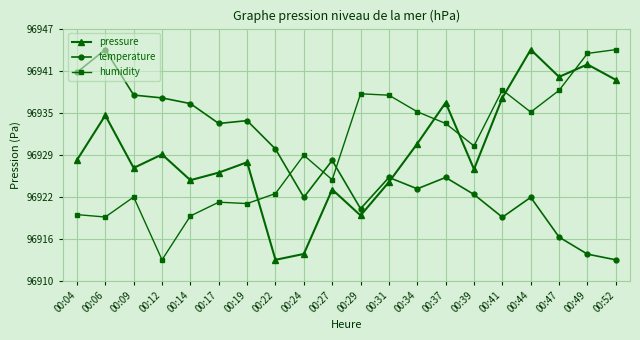

Reading right to left, extract all data points from this chart.

pressure: 00:52=96940.2	00:49=96942.5	00:47=96940.7	00:44=96944.7	00:41=96937.6	00:39=96927.0	00:37=96936.9	00:34=96930.8	00:31=96925.1	00:29=96920.2	00:27=96924.0	00:24=96914.5	00:22=96913.6	00:19=96928.1	00:17=96926.5	00:14=96925.4	00:12=96929.2	00:09=96927.2	00:06=96935.0	00:04=96928.4
temperature: 00:52=96913.6	00:49=96914.5	00:47=96917.0	00:44=96922.9	00:41=96919.9	00:39=96923.3	00:37=96925.8	00:34=96924.1	00:31=96925.8	00:29=96921.2	00:27=96928.3	00:24=96922.9	00:22=96930.0	00:19=96934.2	00:17=96933.8	00:14=96936.7	00:12=96937.6	00:09=96938.0	00:06=96944.7	00:04=96941.4
humidity: 00:52=96944.7	00:49=96944.2	00:47=96938.7	00:44=96935.5	00:41=96938.7	00:39=96930.5	00:37=96933.8	00:34=96935.5	00:31=96938.0	00:29=96938.2	00:27=96925.5	00:24=96929.1	00:22=96923.4	00:19=96922.0	00:17=96922.2	00:14=96920.1	00:12=96913.6	00:09=96922.9	00:06=96920.0	00:04=96920.3